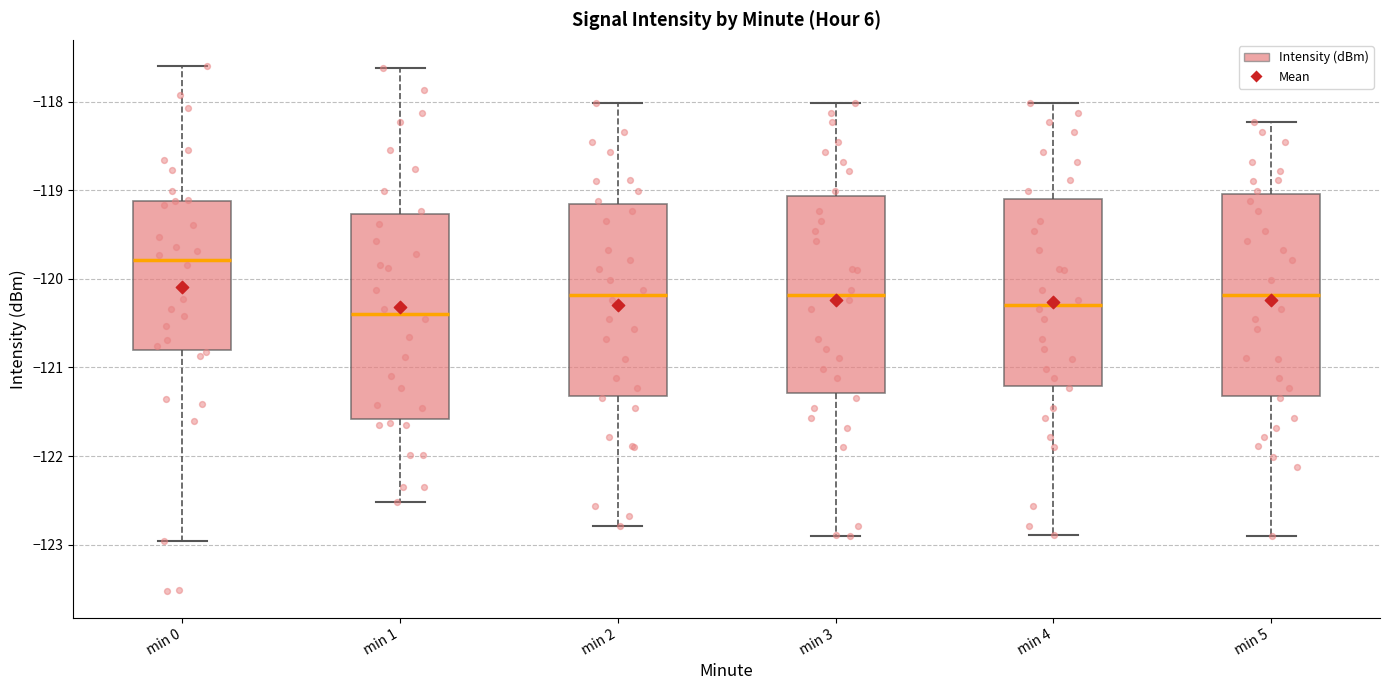

Reading left to right, read every box against the y-axis: the position of its median line, the range the box covers, and the ends of its whiskers. The values are not printed on the chart, so give them approximately, as read against the axis.

min 0: median -119.8, box -120.8 to -119.1, whiskers -123.0 to -117.6
min 1: median -120.4, box -121.6 to -119.3, whiskers -122.5 to -117.6
min 2: median -120.2, box -121.3 to -119.2, whiskers -122.8 to -118.0
min 3: median -120.2, box -121.3 to -119.1, whiskers -122.9 to -118.0
min 4: median -120.3, box -121.2 to -119.1, whiskers -122.9 to -118.0
min 5: median -120.2, box -121.3 to -119.0, whiskers -122.9 to -118.2